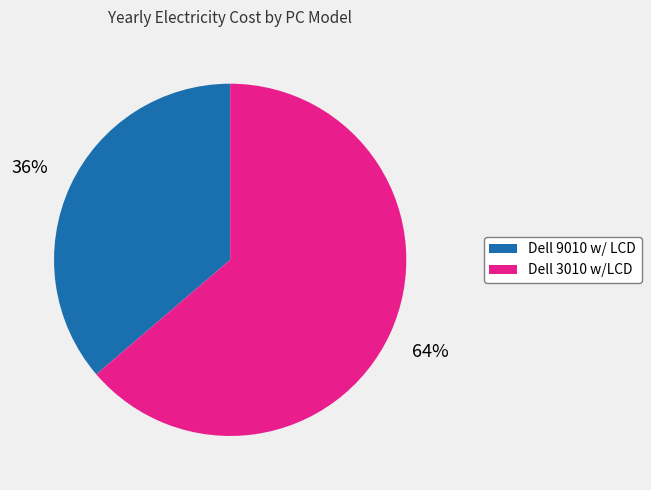

To the nearest percent, what is the combined percentage of Dell 9010 w/ LCD and Dell 3010 w/LCD?

100%